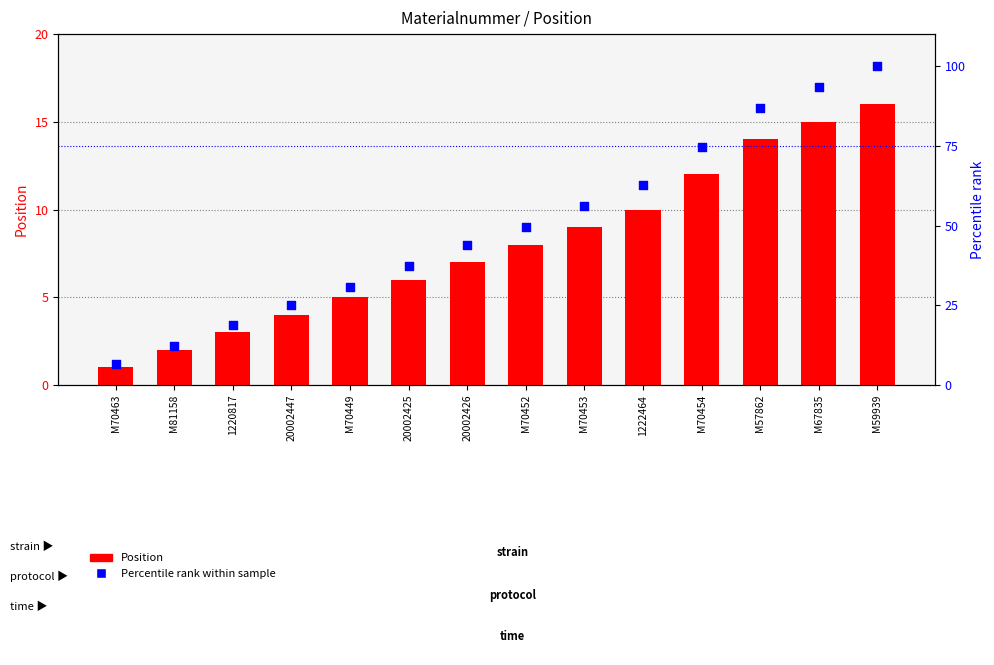

What are all the series names shown in the legend?

Position, Percentile rank within sample